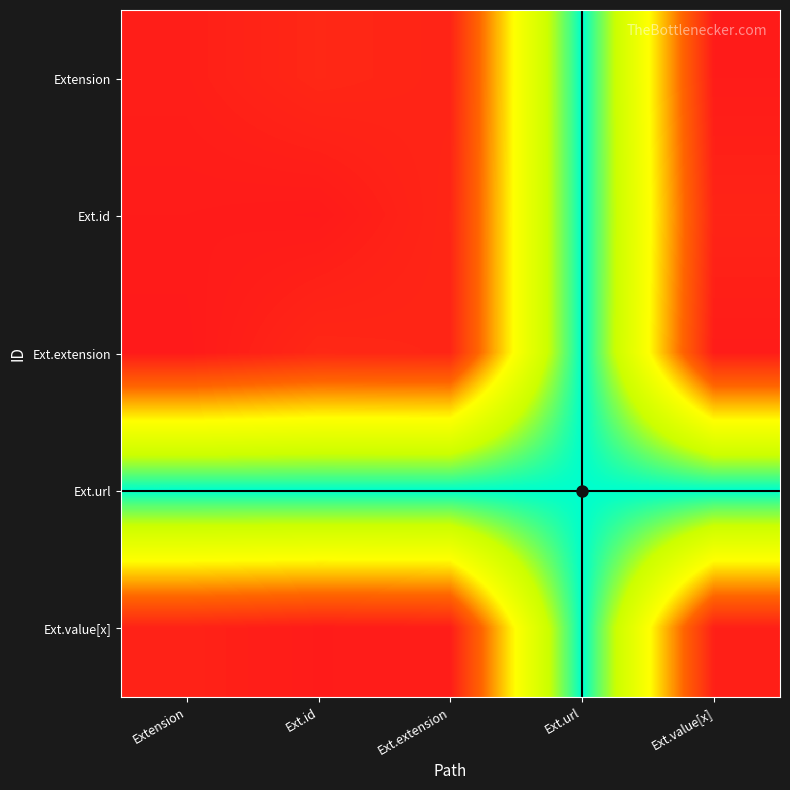

Reading left to right, what are all the values shown in this chart?

Extension: Extension=0.0	Ext.id=0.0	Ext.extension=0.0	Ext.url=1.0	Ext.value[x]=0.0
Ext.id: Extension=0.0	Ext.id=0.0	Ext.extension=0.0	Ext.url=1.0	Ext.value[x]=0.0
Ext.extension: Extension=0.0	Ext.id=0.0	Ext.extension=0.0	Ext.url=1.0	Ext.value[x]=0.0
Ext.url: Extension=1.0	Ext.id=1.0	Ext.extension=1.0	Ext.url=1.0	Ext.value[x]=1.0
Ext.value[x]: Extension=0.0	Ext.id=0.0	Ext.extension=0.0	Ext.url=1.0	Ext.value[x]=0.0